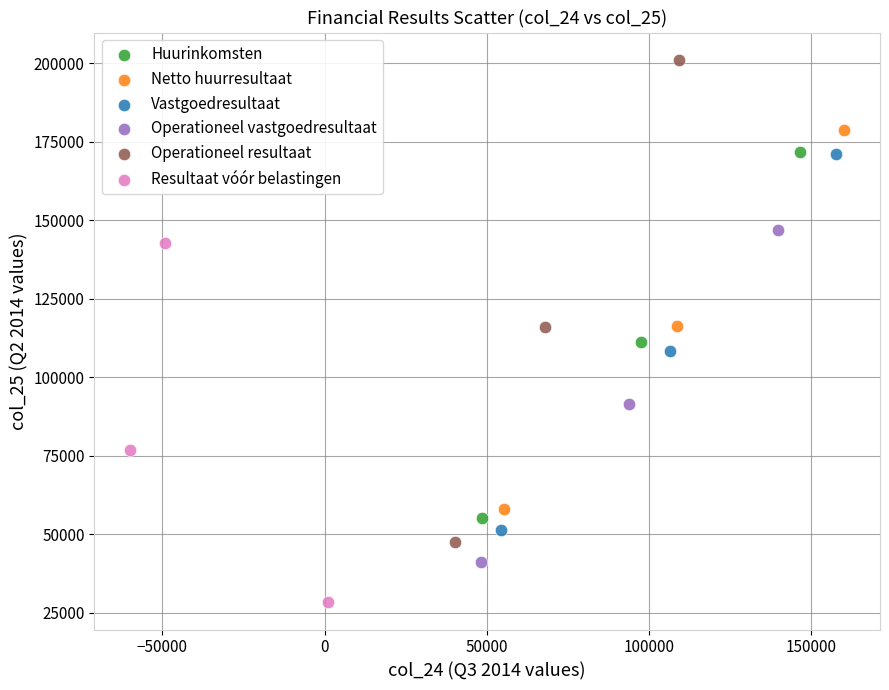

Which series reaches the minimum Y coordinate?

Resultaat vóór belastingen